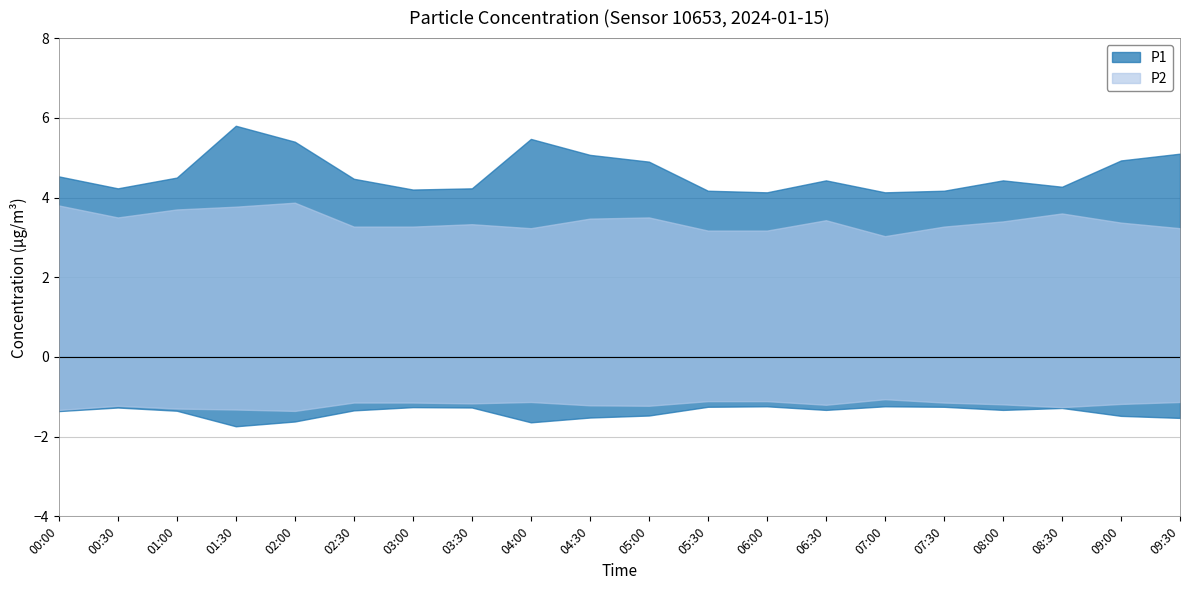

True or false: P1 and P2 intersect in this chart.

False